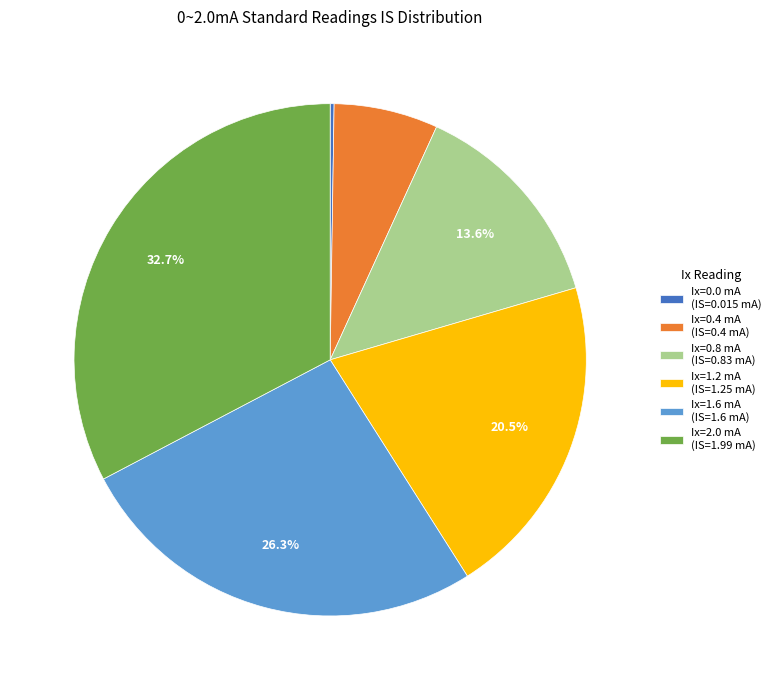

What is the largest slice in the pie chart?

Ix=2.0 mA (IS=1.99 mA)